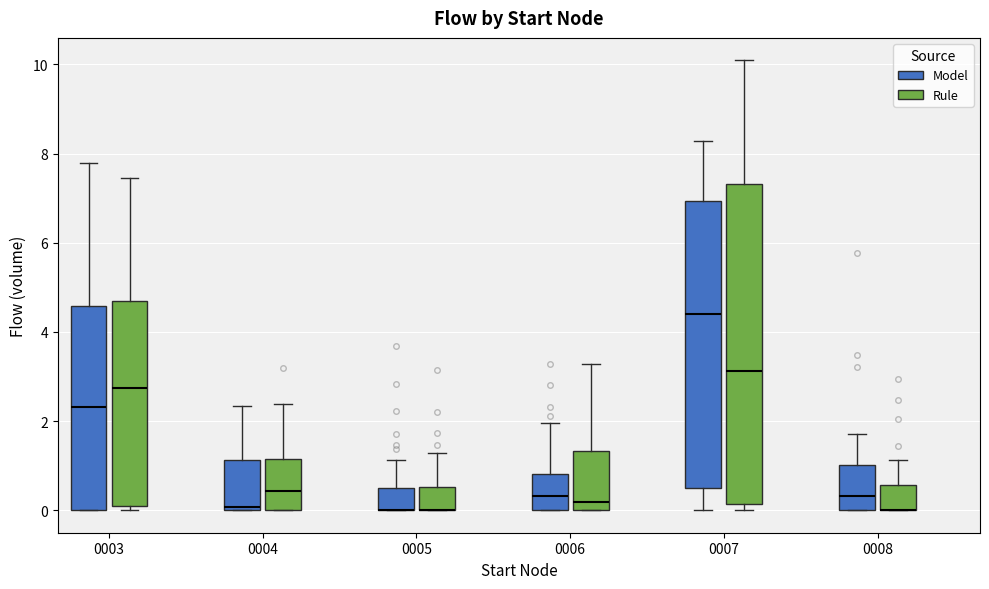

Reading left to right, read every box against the y-axis: the position of its median line, the range the box covers, and the ends of its whiskers. The values are not printed on the chart, so give them approximately, as read against the axis.

0003 (Model): median 2.4, box 0.0 to 4.6, whiskers 0.0 to 7.8
0003 (Rule): median 2.8, box 0.2 to 4.6, whiskers 0.0 to 7.4
0004 (Model): median 0.0 (just above the box's lower edge), box 0.0 to 1.2, whiskers 0.0 to 2.4
0004 (Rule): median 0.4, box 0.0 to 1.2, whiskers 0.0 to 2.4
0005 (Model): median 0.0 (drawn on the box's lower edge), box 0.0 to 0.6, whiskers 0.0 to 1.2
0005 (Rule): median 0.0 (drawn on the box's lower edge), box 0.0 to 0.6, whiskers 0.0 to 1.2
0006 (Model): median 0.4, box 0.0 to 0.8, whiskers 0.0 to 2.0
0006 (Rule): median 0.2, box 0.0 to 1.4, whiskers 0.0 to 3.2
0007 (Model): median 4.4, box 0.4 to 7.0, whiskers 0.0 to 8.2
0007 (Rule): median 3.2, box 0.2 to 7.4, whiskers 0.0 to 10.0
0008 (Model): median 0.4, box 0.0 to 1.0, whiskers 0.0 to 1.8
0008 (Rule): median 0.0 (drawn on the box's lower edge), box 0.0 to 0.6, whiskers 0.0 to 1.2